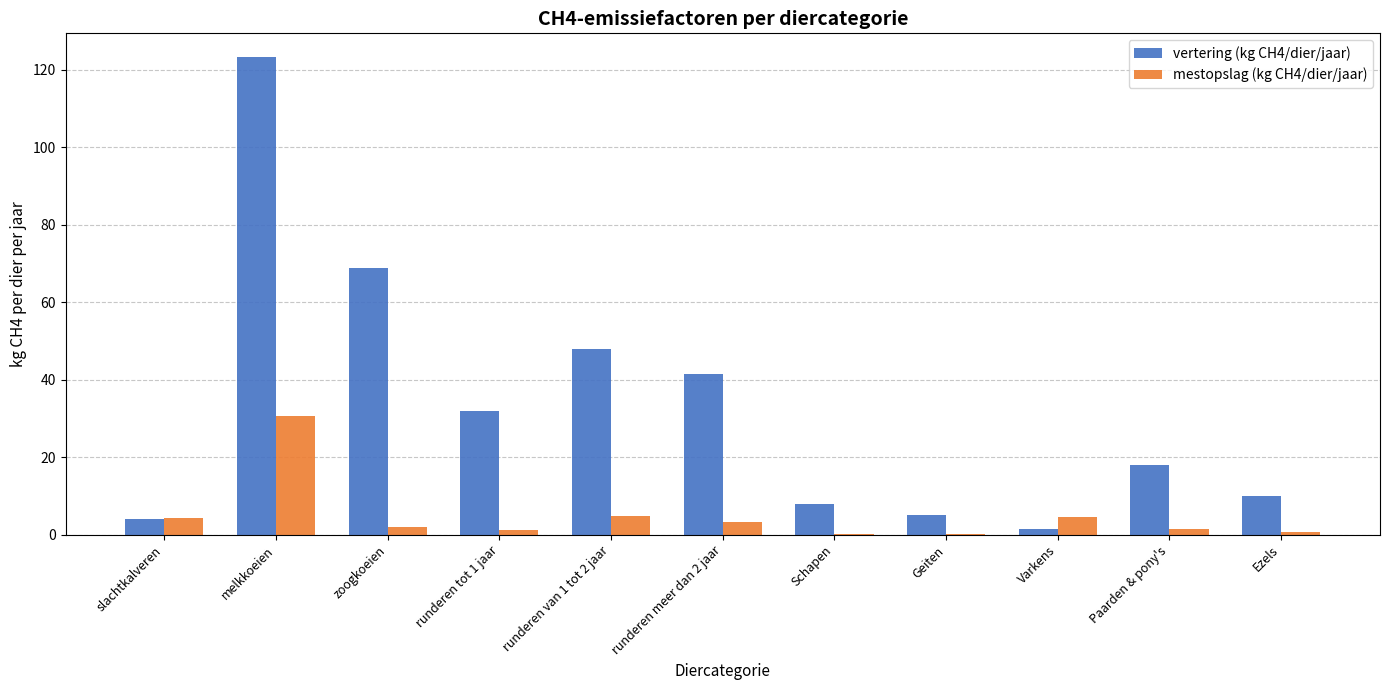

What are all the series names shown in the legend?

vertering (kg CH4/dier/jaar), mestopslag (kg CH4/dier/jaar)